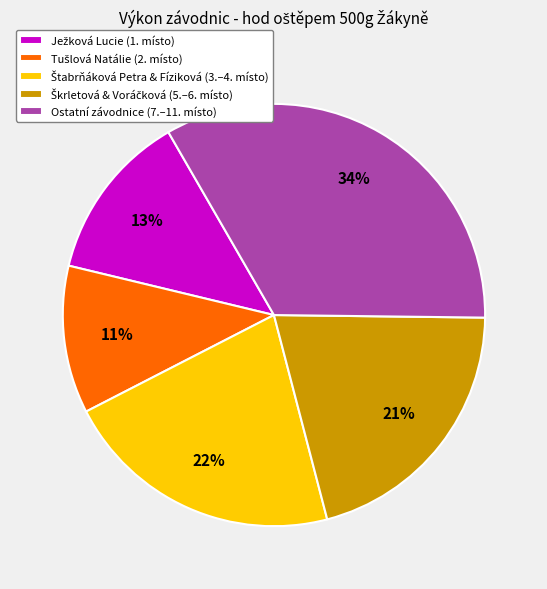

Which slice is the largest?

Ostatní závodnice (7.–11. místo)